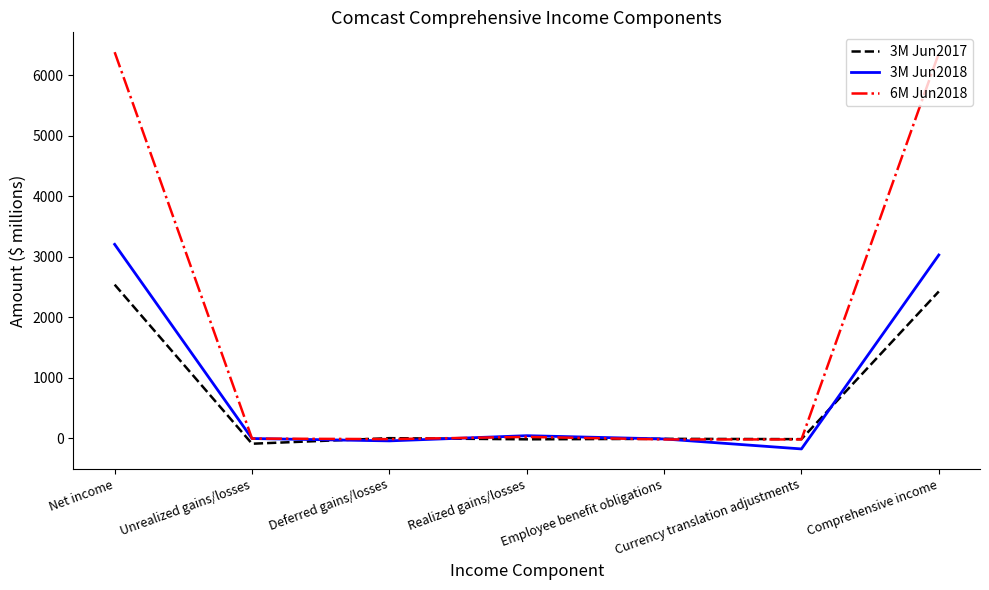

What is the minimum value for 3M Jun2018?

-173